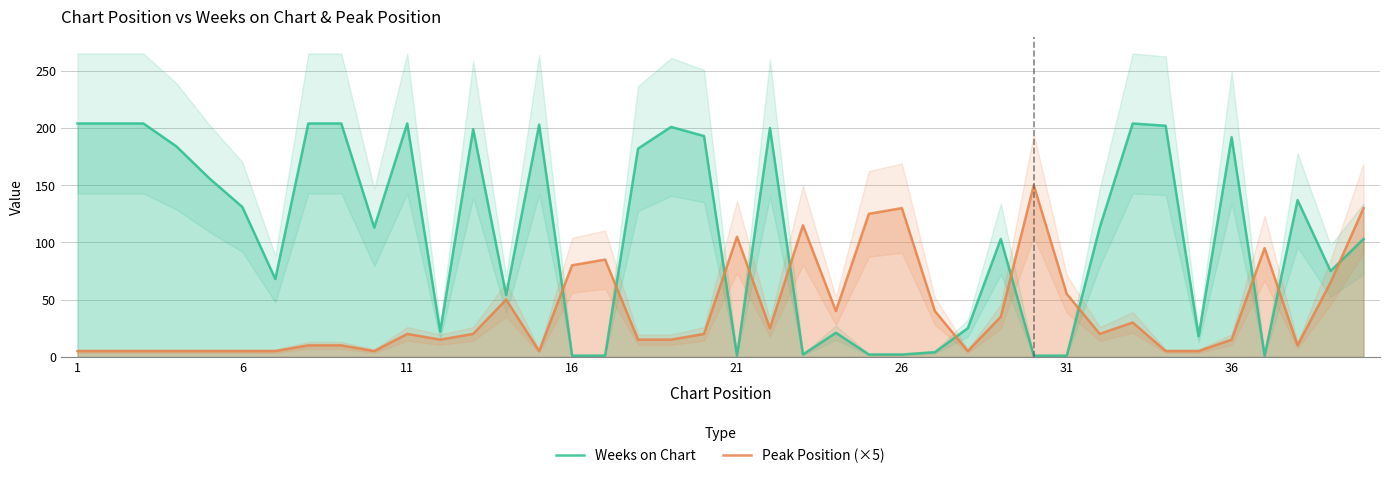

What is the highest value of the Weeks on Chart series?

204